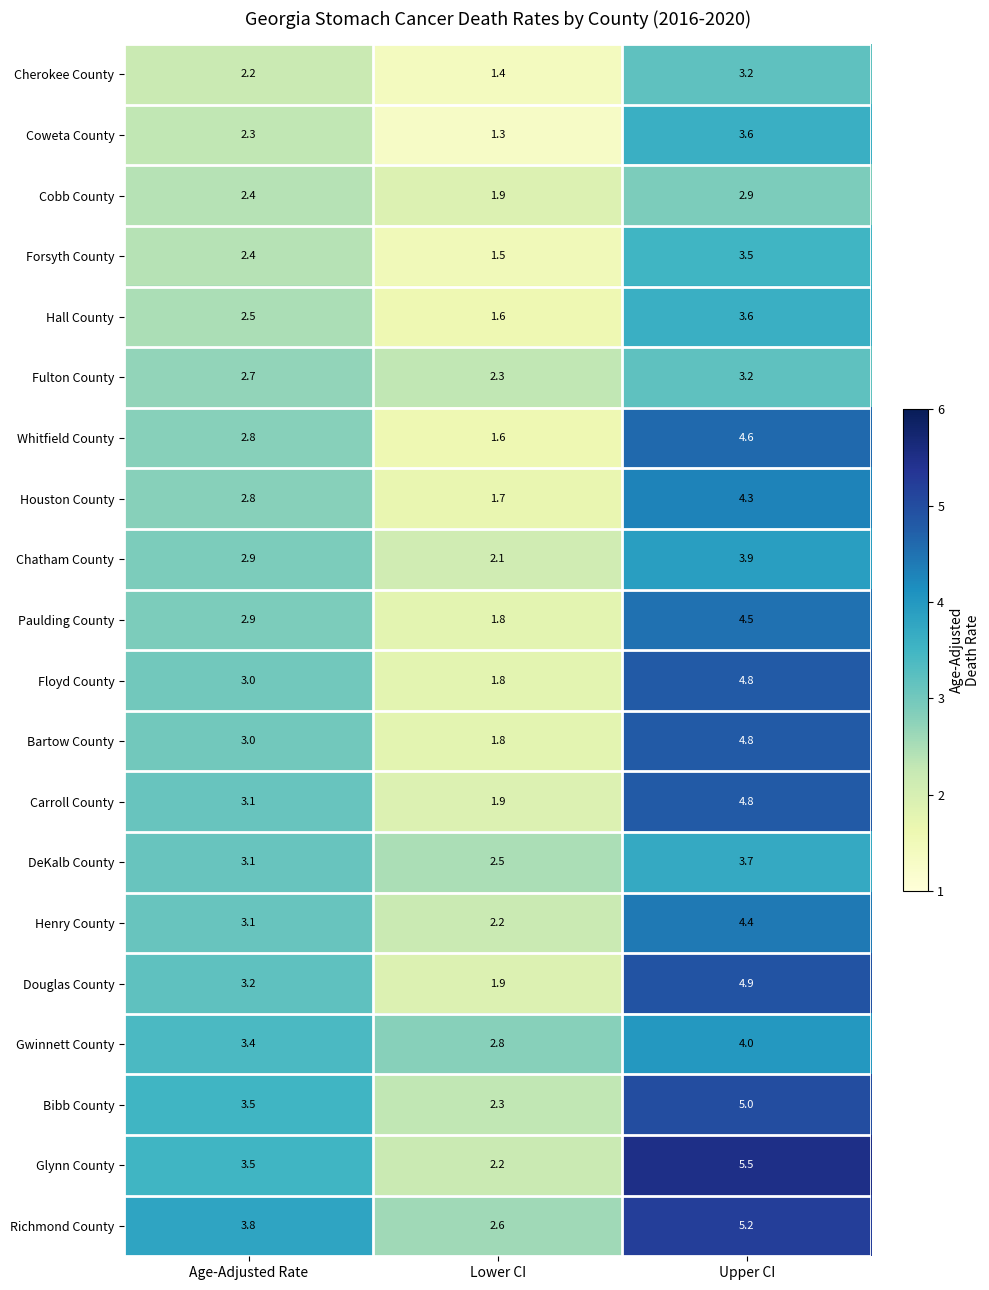

The Coweta County series shows 1.3 at Lower CI. True or false?

True